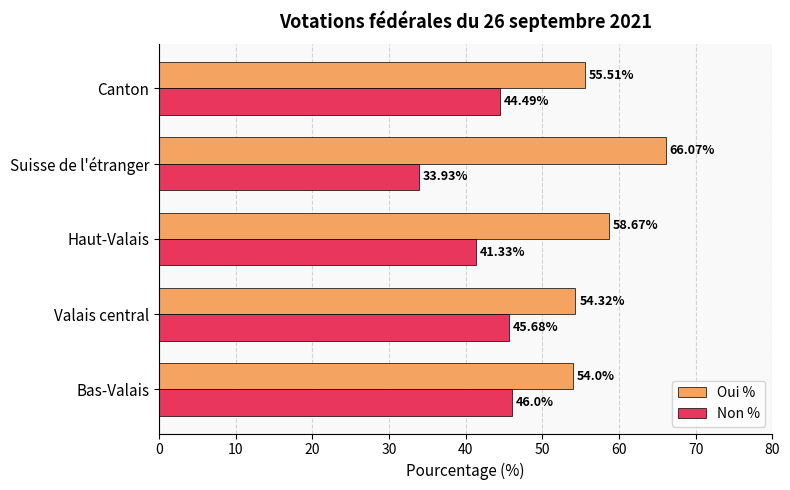

Is the value of Oui % at Canton greater than the value of Non % at Canton?

Yes